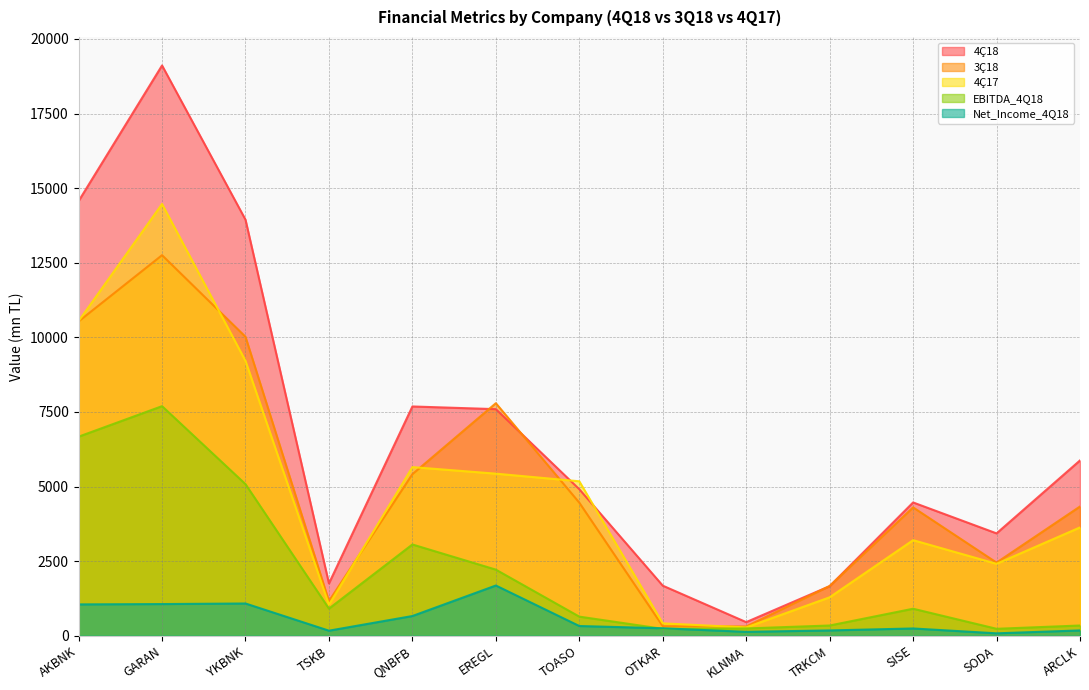

How many values in the 4Ç18 series exceed 4910?

7